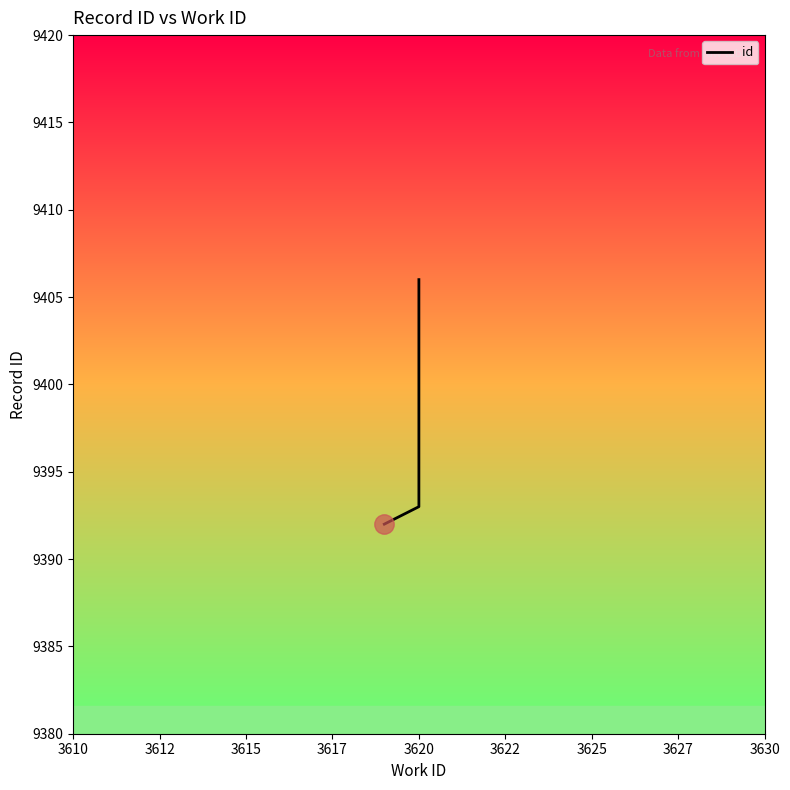

What is the smallest value displayed?

9392